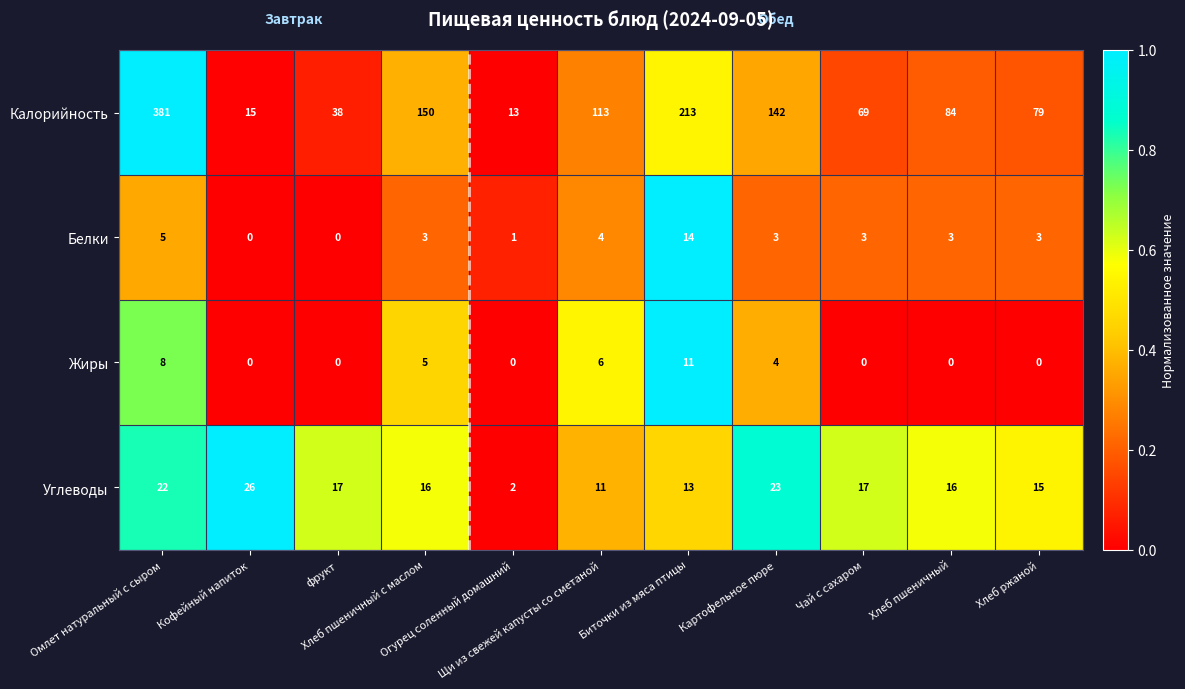

At which category is the sum across all series the highest?

Омлет натуральный с сыром